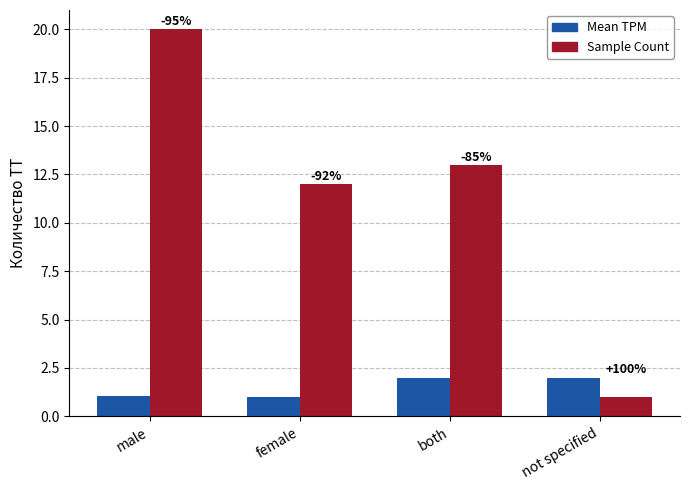

What are all the series names shown in the legend?

Mean TPM, Sample Count